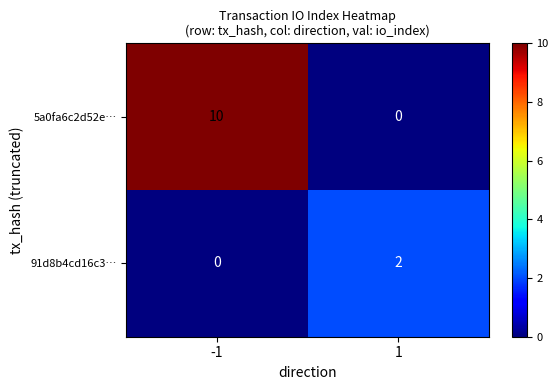

What is the maximum value for 5a0fa6c2d52e…?

10